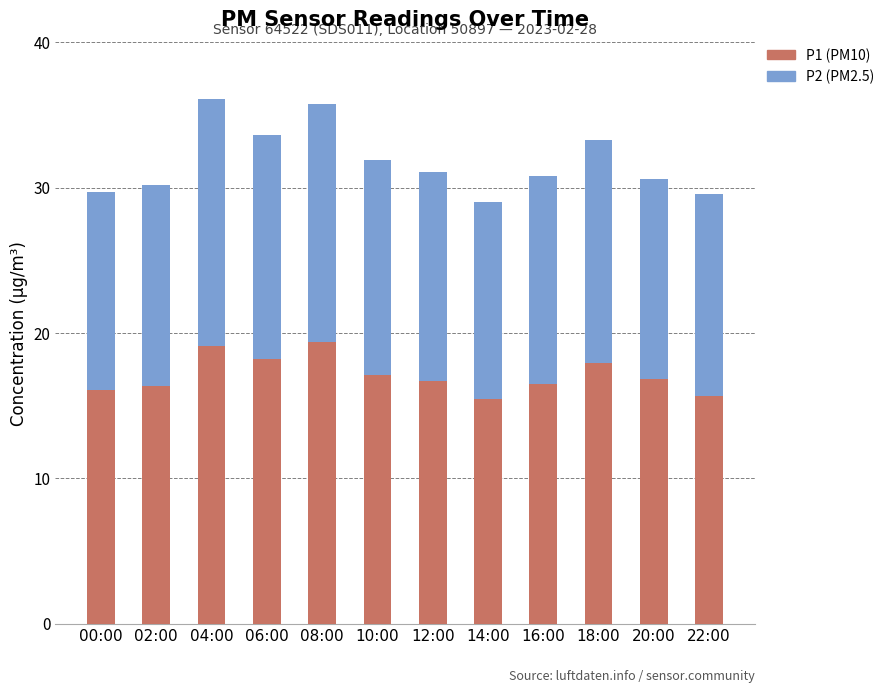

How many data points does each series have?

12